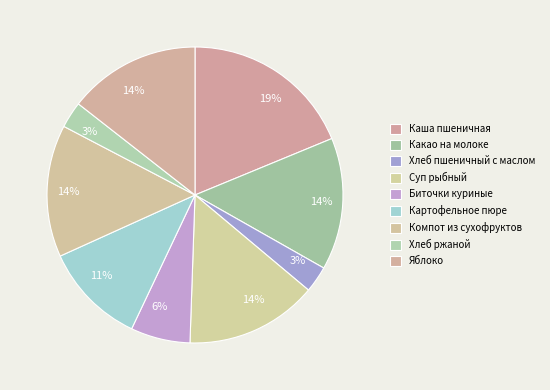

Is there any slice that represents more than half of the pie?

No